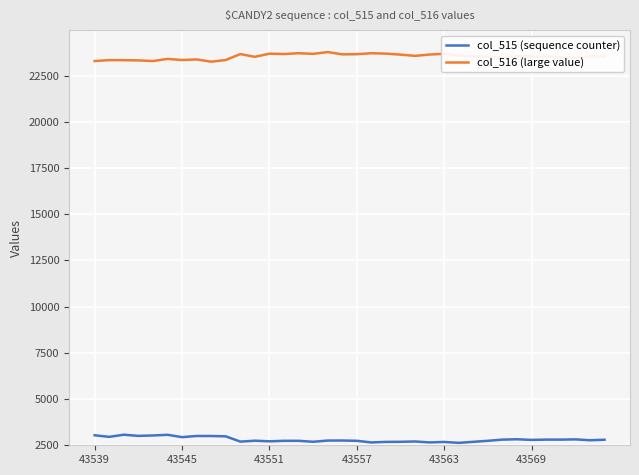

Which series has the largest total across all categories?

col_516 (large value)